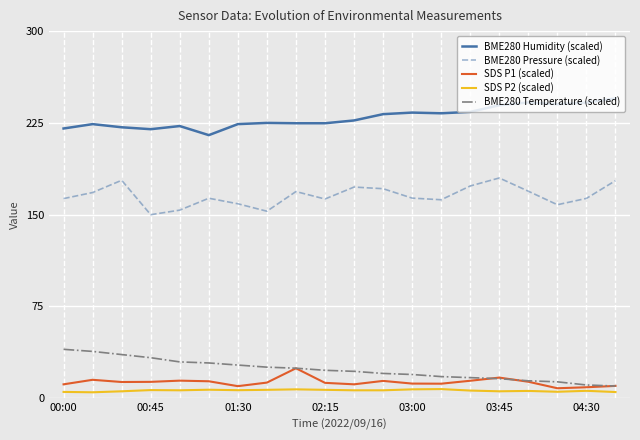

Rank the series by their maximum value, from highest to lowest.

BME280 Humidity (scaled), BME280 Pressure (scaled), BME280 Temperature (scaled), SDS P1 (scaled), SDS P2 (scaled)